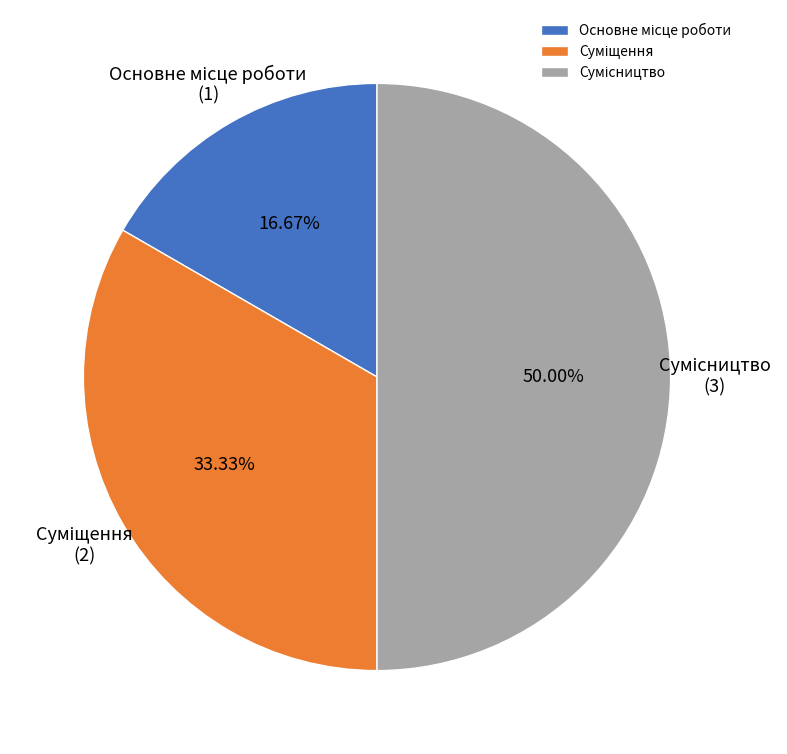

Do Основне місце роботи and Суміщення together represent more than half of the pie?

No